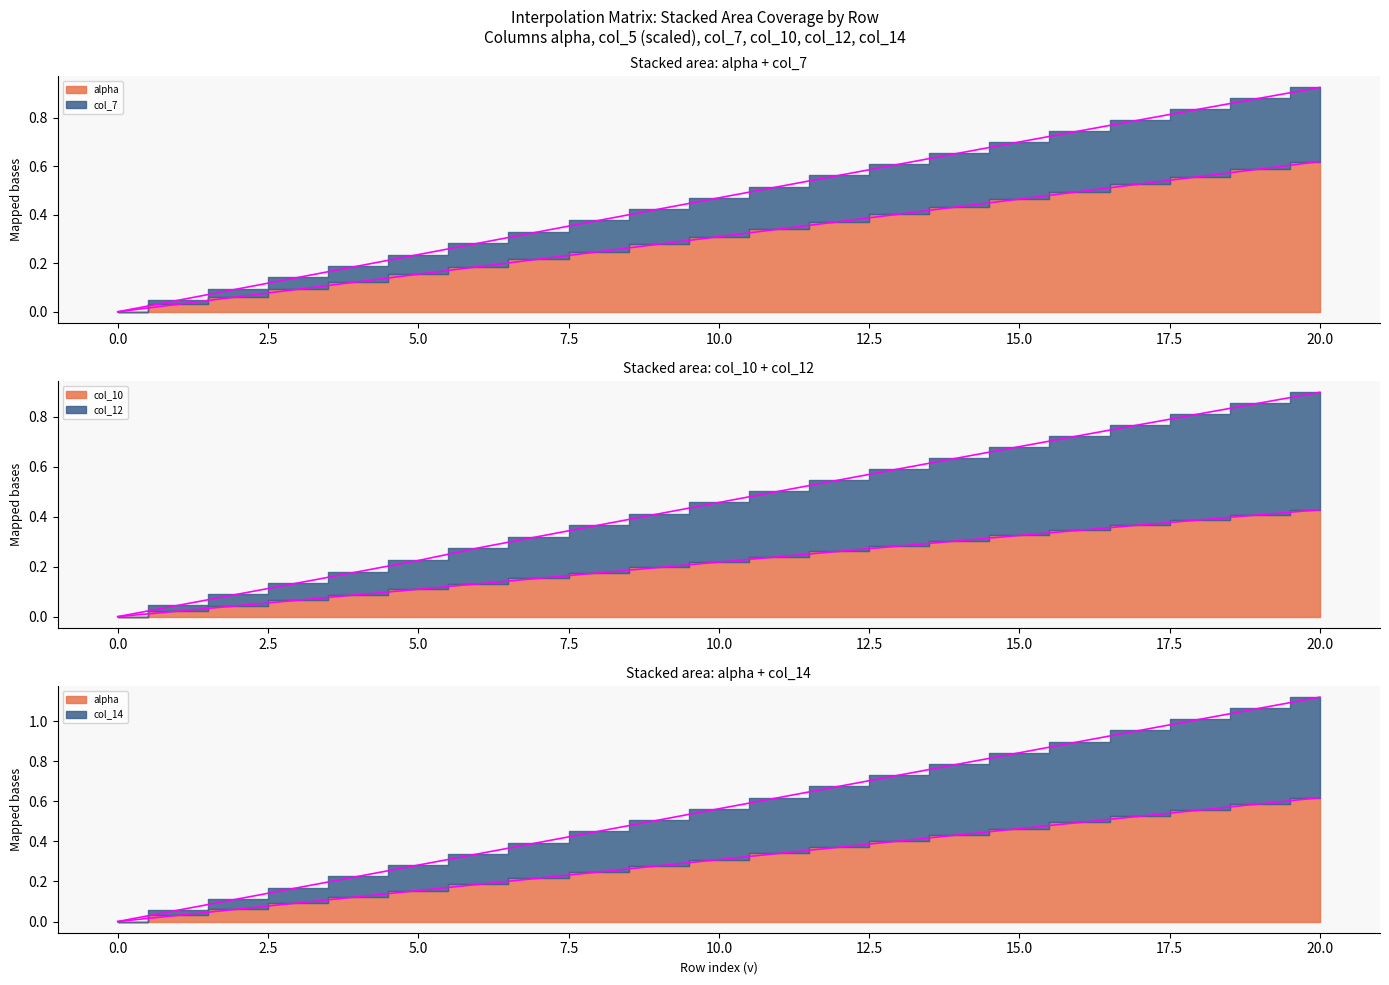

Is it true that col_7 equals 0.2 at 9?

True